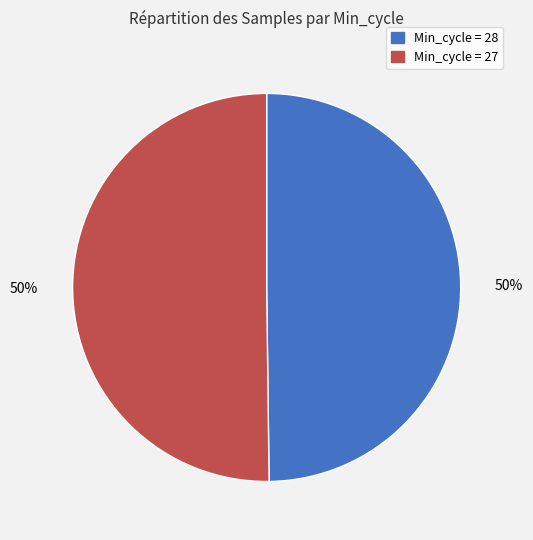

To the nearest percent, what is the average slice percentage?

50%